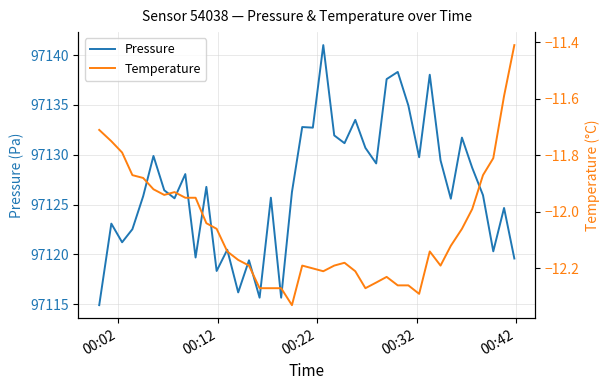

What is the highest value of the Pressure series?

97141.0